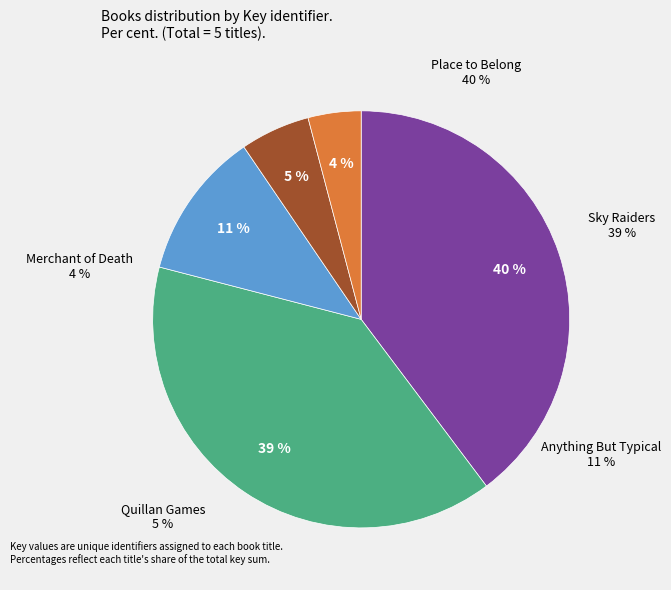

How many segments does this pie chart have?

5